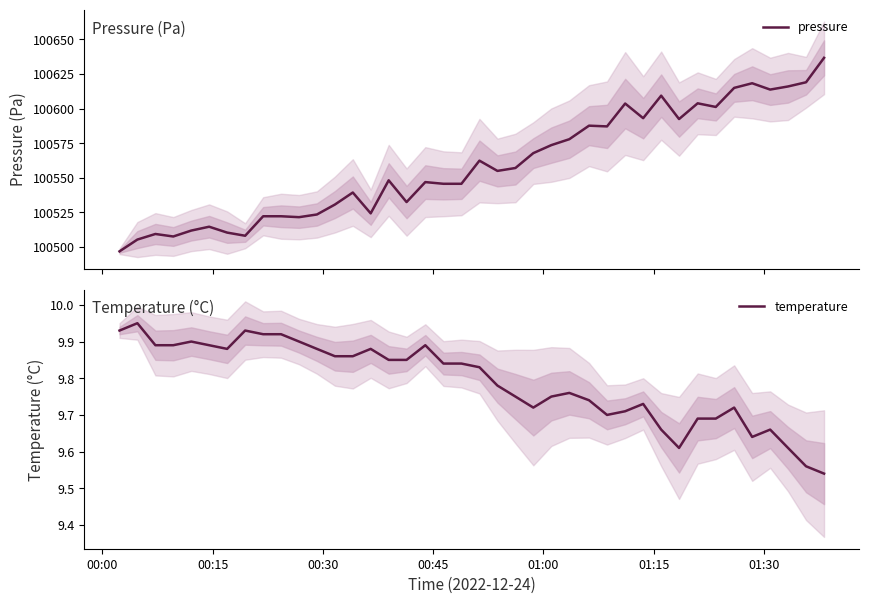

How many lines are shown in the chart?

2